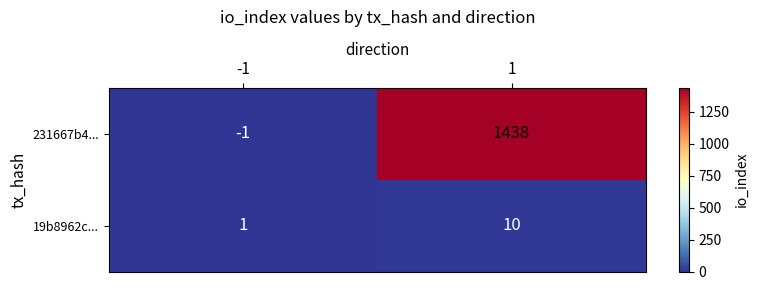

Reading left to right, transcribe all the data shown in this chart.

231667b4...: -1	1438
19b8962c...: 1	10